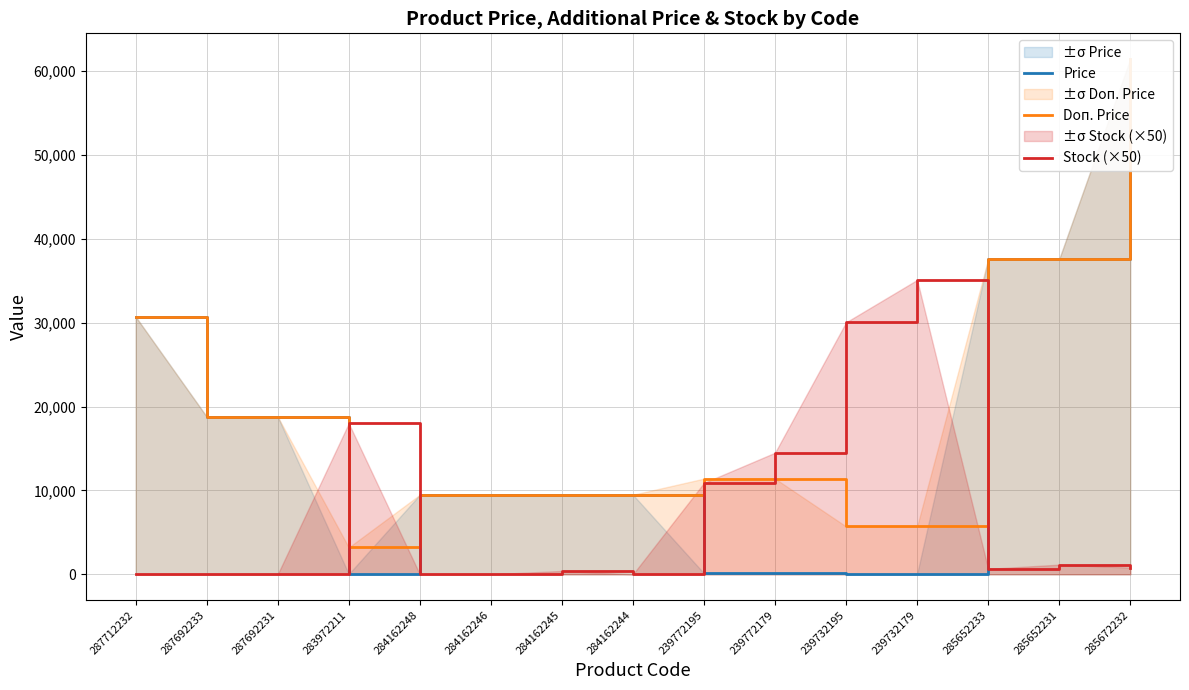

Which series ends up on top after the final intersection of Doп. Price and Stock (×50)?

Doп. Price